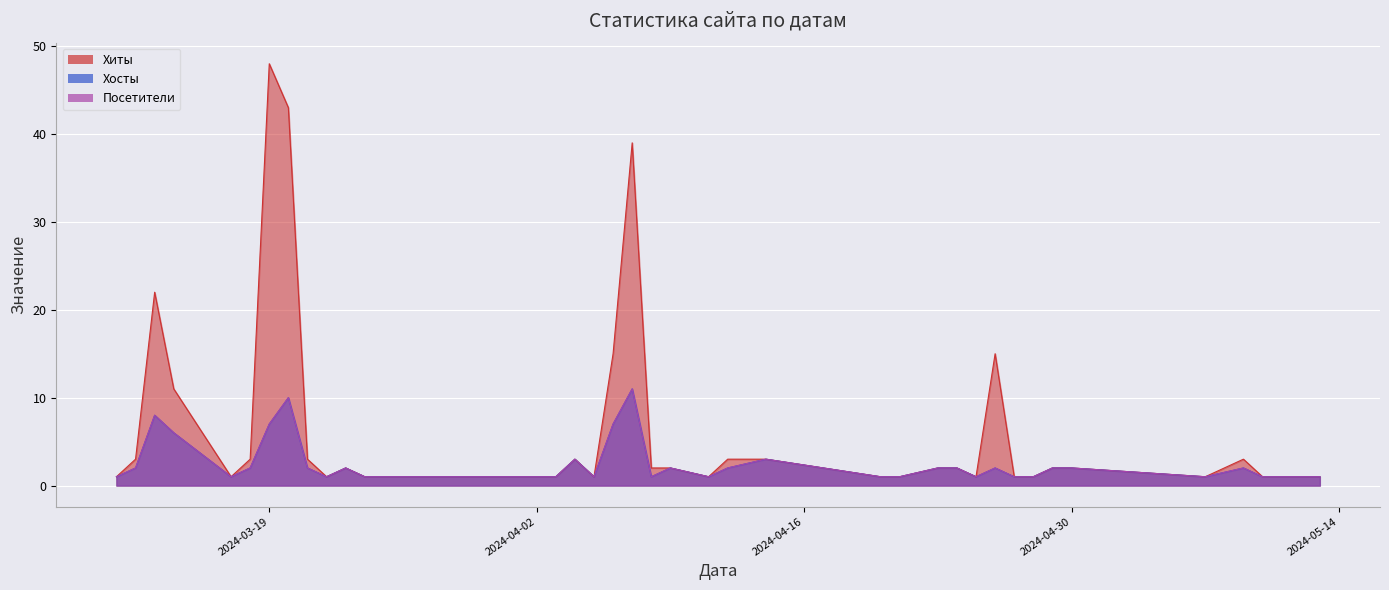

Is the value of Хиты at 2024-03-28 greater than the value of Хосты at 2024-03-14?

No